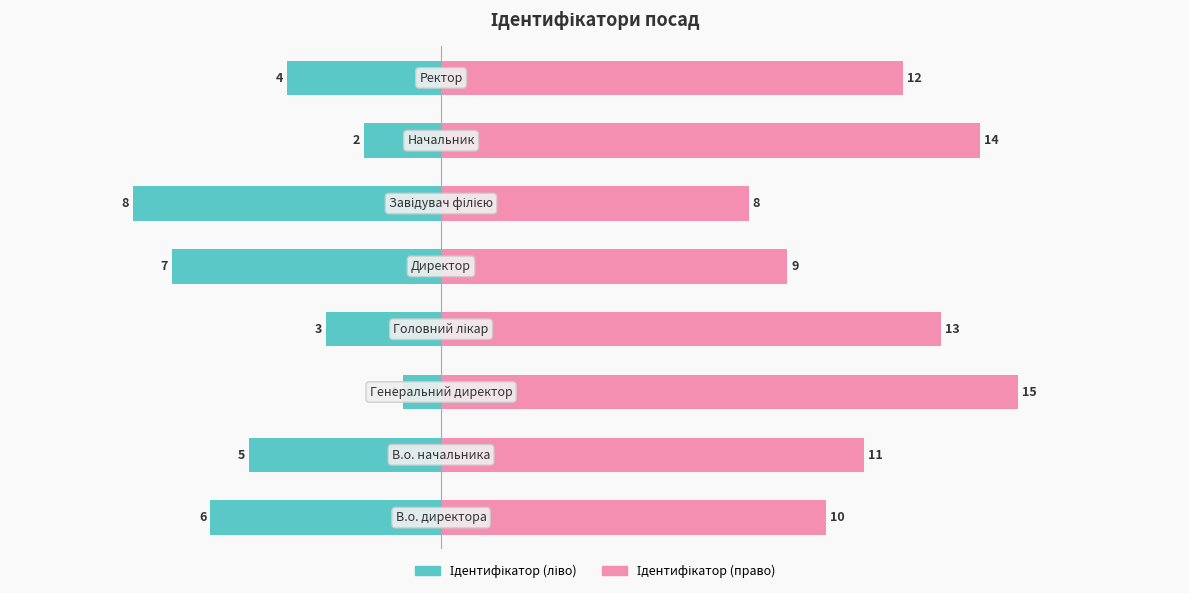

Does the chart contain any negative values?

Yes